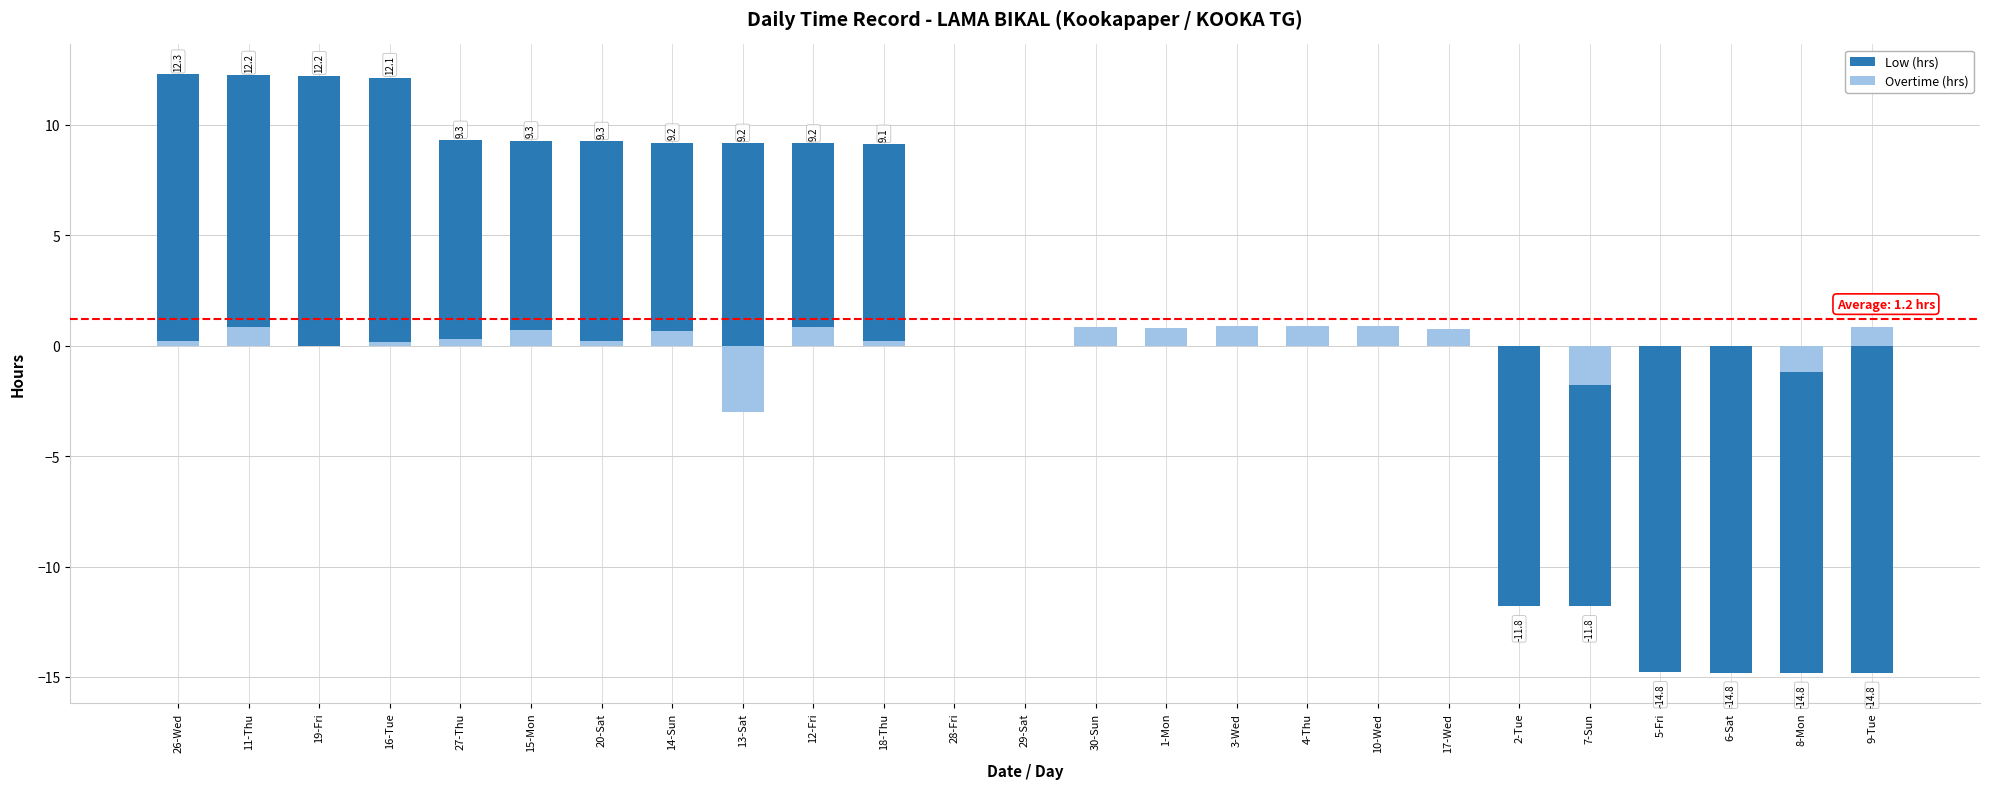

How many data points does each series have?

25